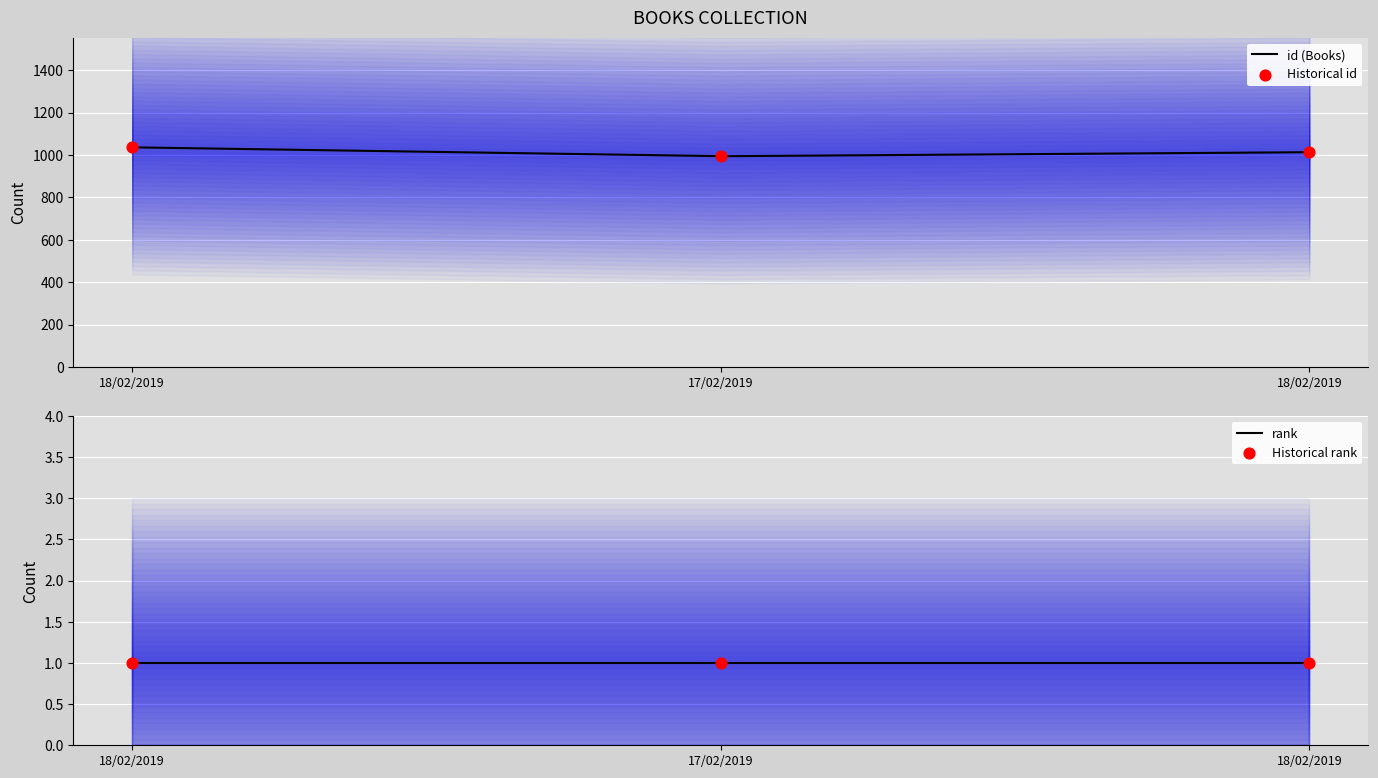

What is the change in value from 18/02/2019 to 18/02/2019?

-23